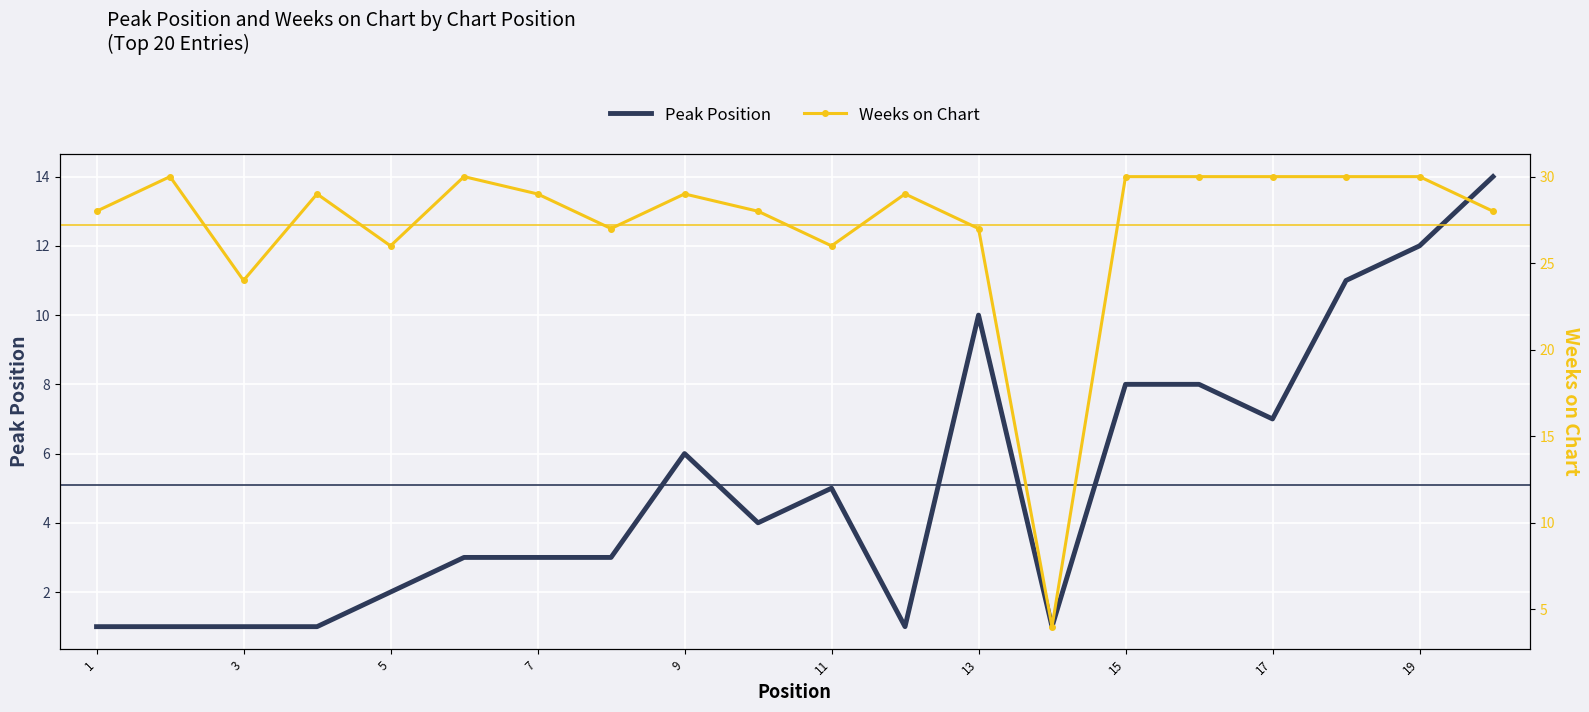

Is it true that Peak Position equals 6 at 9?

True